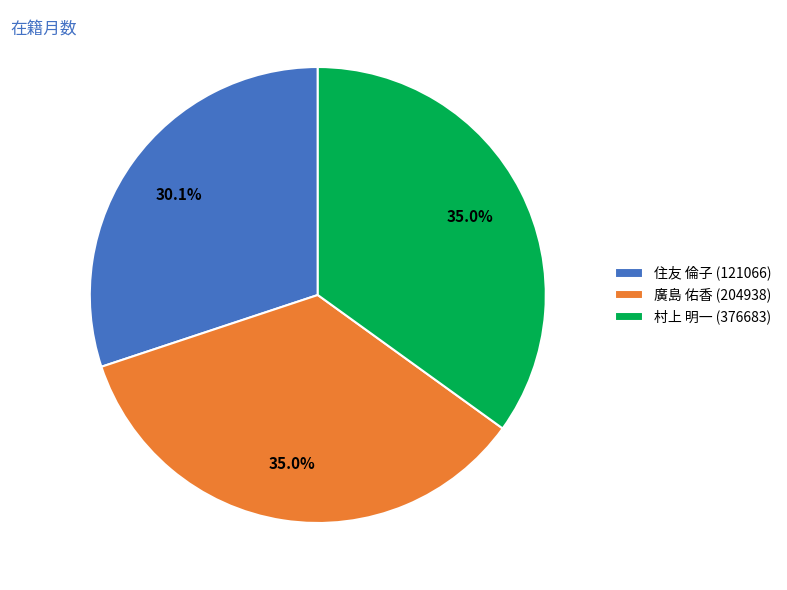

How many segments does this pie chart have?

3